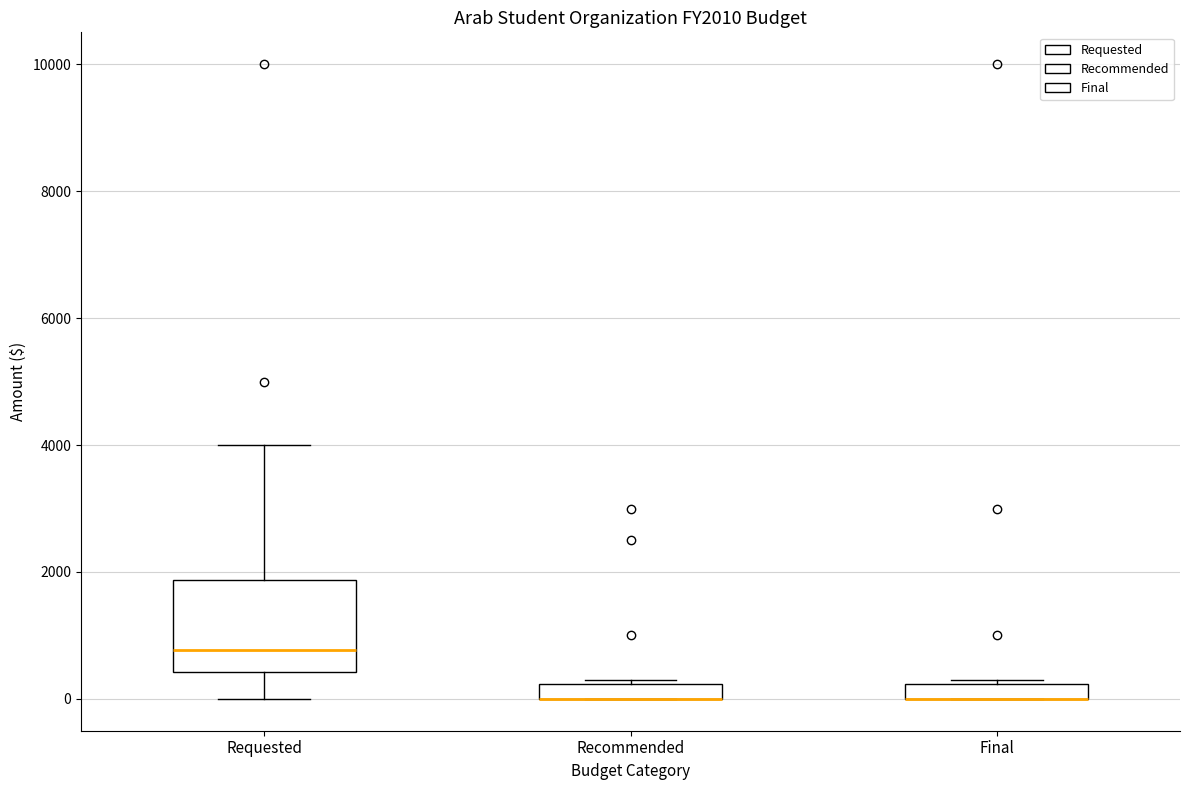

Where is the lower edge of the box for Final on the y-axis? The values are not printed on the chart, so give them approximately, as read against the axis.

0